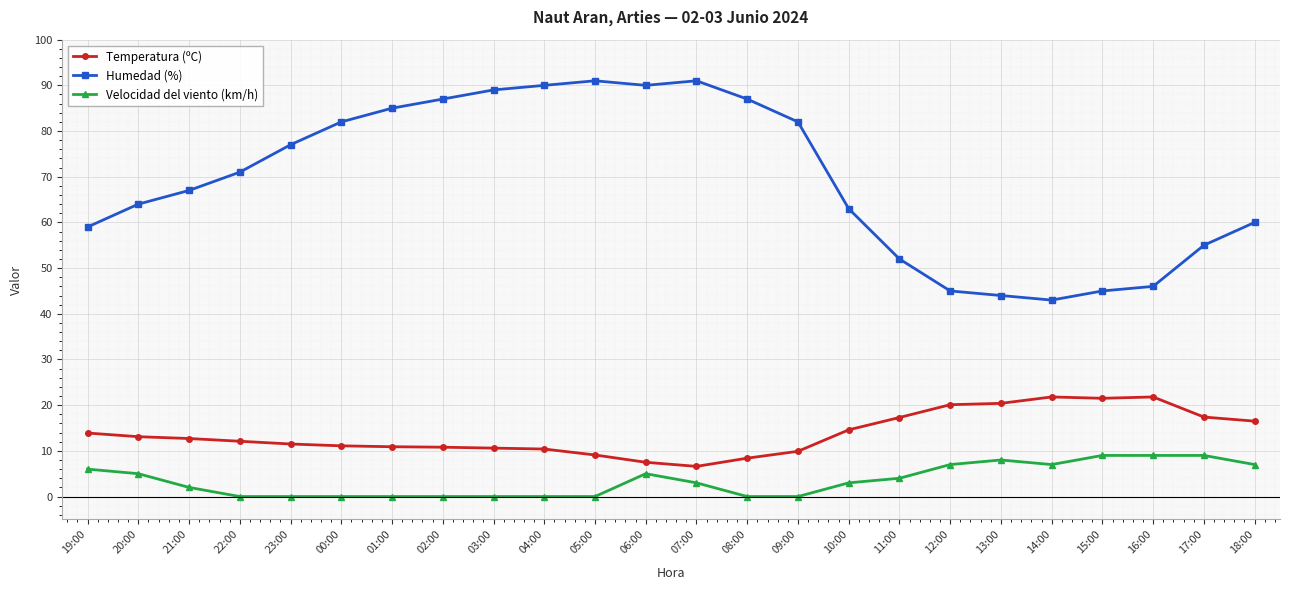

List the series in order of their overall mean, highest first.

Humedad (%), Temperatura (ºC), Velocidad del viento (km/h)